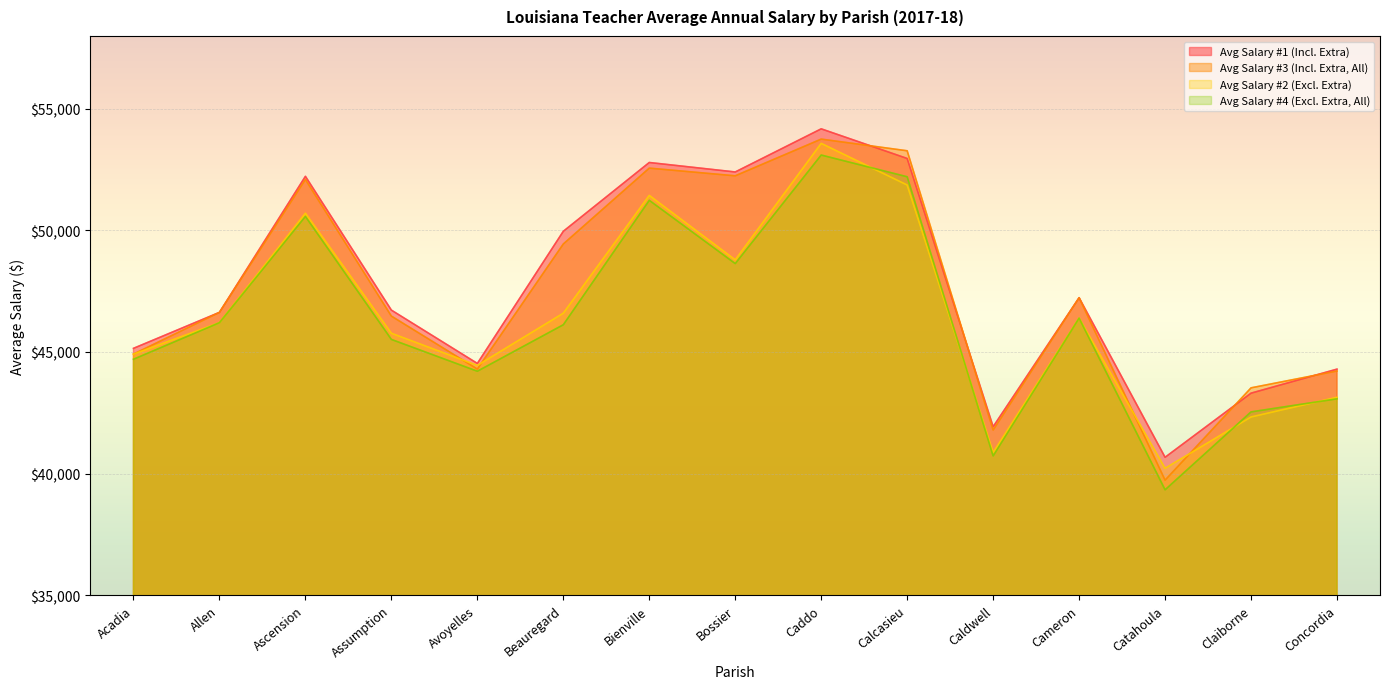

Reading left to right, extract all data points from this chart.

Avg Salary #1 (Incl. Extra): Acadia=45149.8	Allen=46629.4	Ascension=52225.7	Assumption=46722.4	Avoyelles=44529.2	Beauregard=49964.7	Bienville=52794.5	Bossier=52404.8	Caddo=54179.2	Calcasieu=52959.8	Caldwell=41926.2	Cameron=47232.3	Catahoula=40669.0	Claiborne=43306.6	Concordia=44295.0
Avg Salary #2 (Excl. Extra): Acadia=44912.3	Allen=46205.5	Ascension=50707.8	Assumption=45771.0	Avoyelles=44446.7	Beauregard=46594.7	Bienville=51440.6	Bossier=48789.7	Caddo=53581.0	Calcasieu=51867.6	Caldwell=40866.3	Cameron=46392.8	Catahoula=40215.3	Claiborne=42326.9	Concordia=43137.3
Avg Salary #3 (Incl. Extra, All): Acadia=44913.4	Allen=46629.4	Ascension=52097.9	Assumption=46476.7	Avoyelles=44297.6	Beauregard=49442.6	Bienville=52563.0	Bossier=52246.8	Caddo=53756.5	Calcasieu=53276.6	Caldwell=41790.7	Cameron=47232.3	Catahoula=39727.2	Claiborne=43525.2	Concordia=44217.7
Avg Salary #4 (Excl. Extra, All): Acadia=44701.4	Allen=46205.5	Ascension=50575.7	Assumption=45517.0	Avoyelles=44208.4	Beauregard=46120.8	Bienville=51238.7	Bossier=48637.0	Caddo=53101.4	Calcasieu=52207.4	Caldwell=40726.1	Cameron=46392.8	Catahoula=39331.8	Claiborne=42535.9	Concordia=43073.4